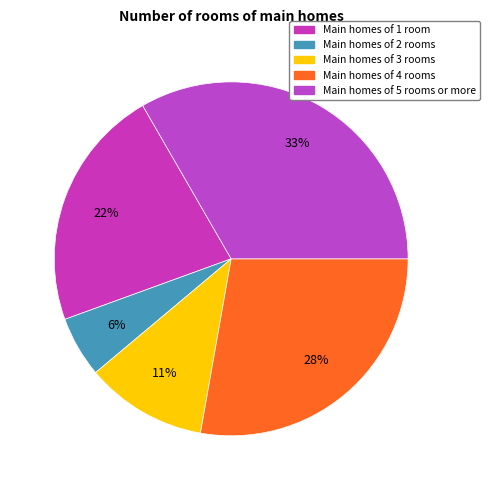

Which category has the biggest portion of the pie?

Main homes of 5 rooms or more